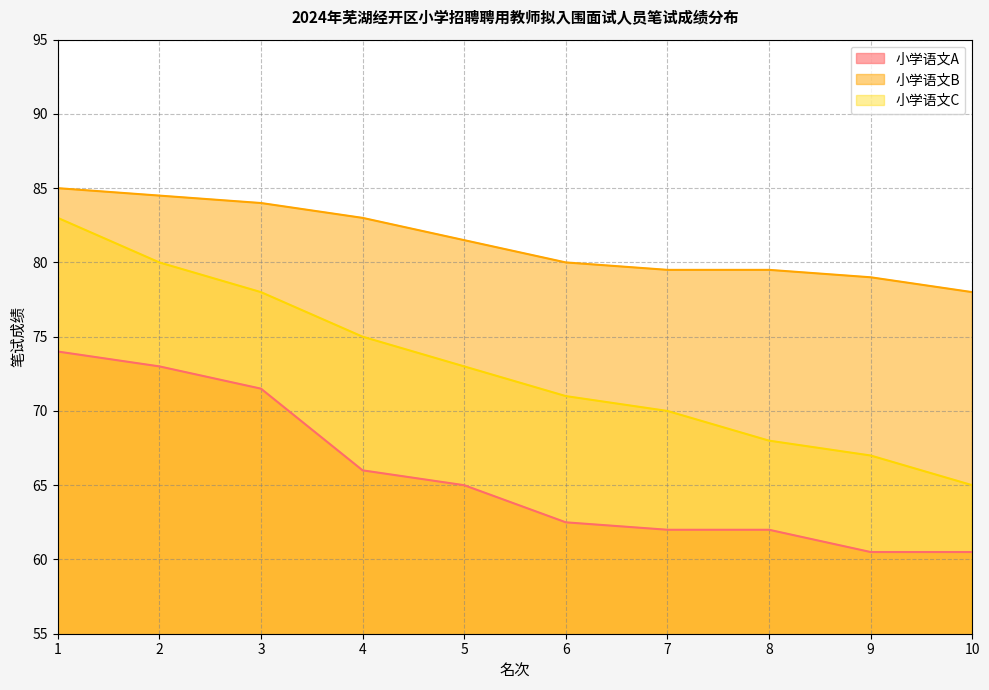

Is it true that 小学语文C equals 70.0 at 7?

True